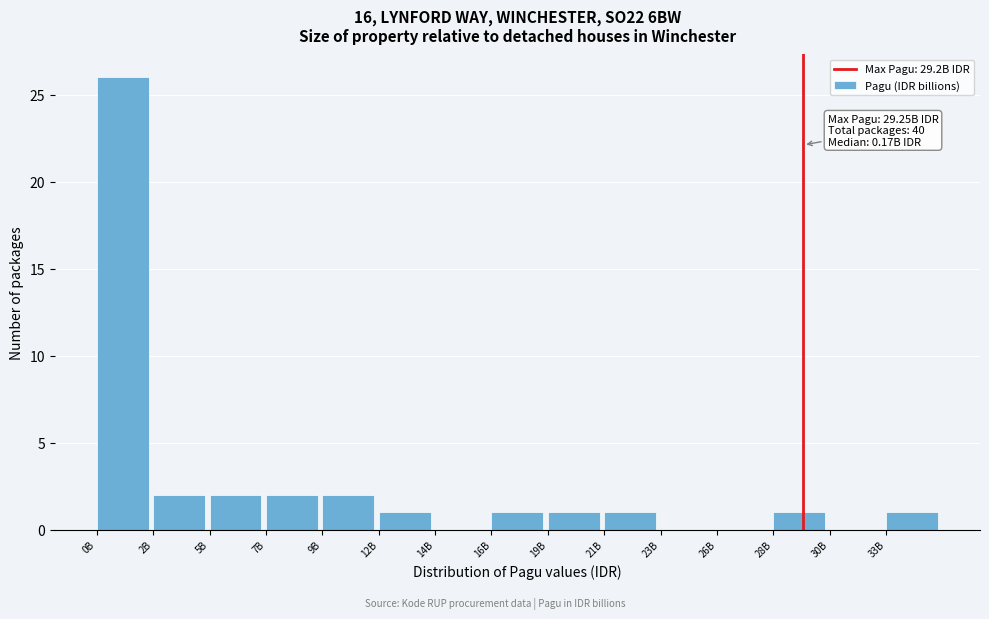

Reading left to right, what are all the values shown in this chart?

0B=26	2B=2	5B=2	7B=2	9B=2	12B=1	14B=0	16B=1	19B=1	21B=1	23B=0	26B=0	28B=1	30B=0	33B=1